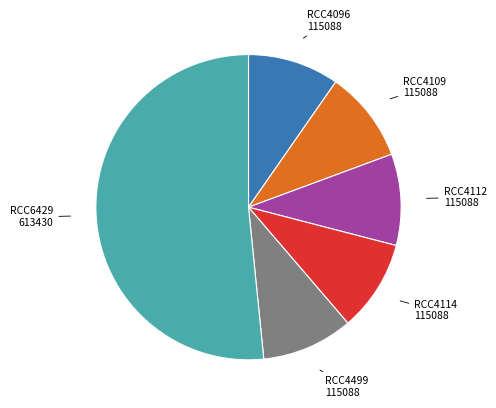

How many segments does this pie chart have?

6